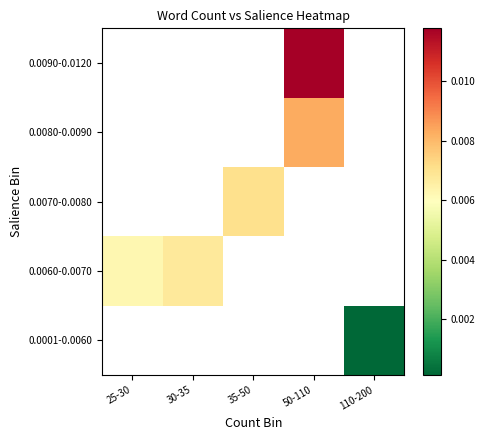

How many distinct data groups are displayed?

5